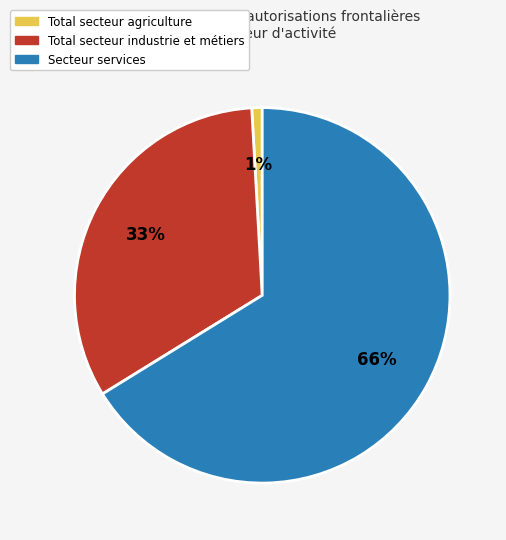

Do Secteur services and Total secteur industrie et métiers together represent more than half of the pie?

Yes